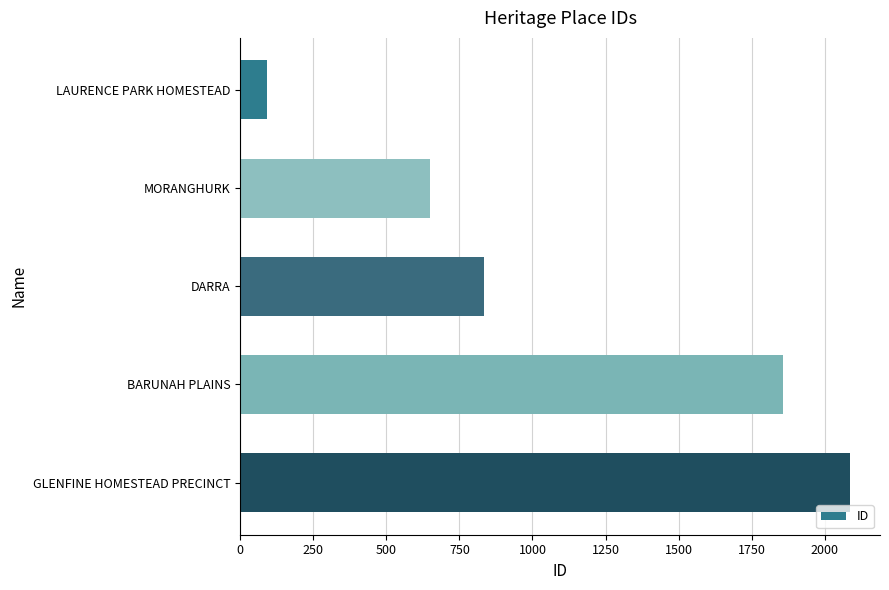

At which category does the chart reach its peak across all series?

GLENFINE HOMESTEAD PRECINCT